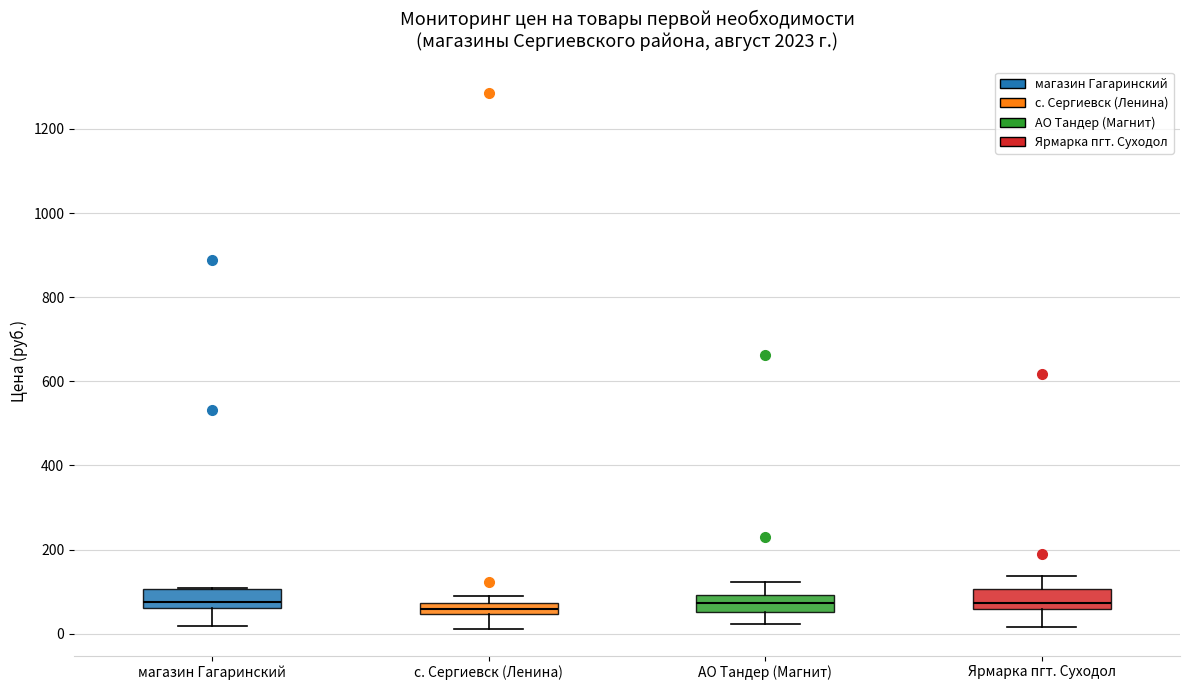

Where does the median line of the box for АО Тандер (Магнит) sit on the y-axis? The values are not printed on the chart, so give them approximately, as read against the axis.

80